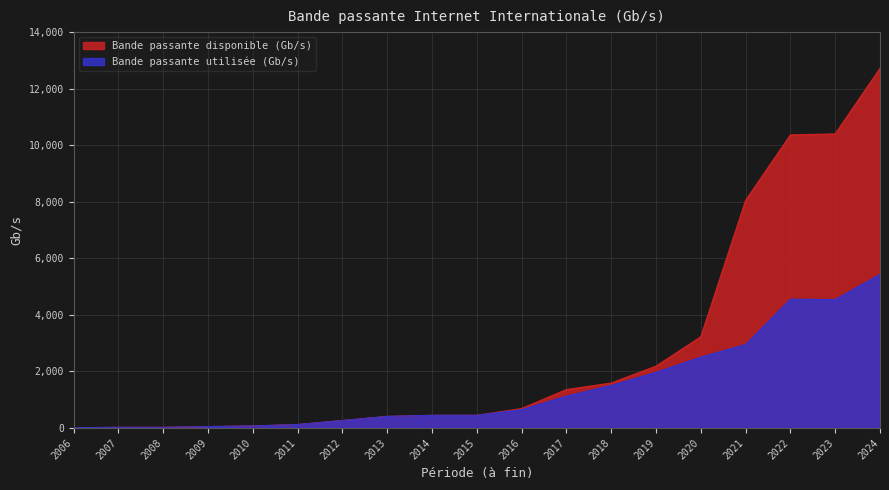

Is it true that Bande passante disponible (Gb/s) equals 1592 at 2018?

True